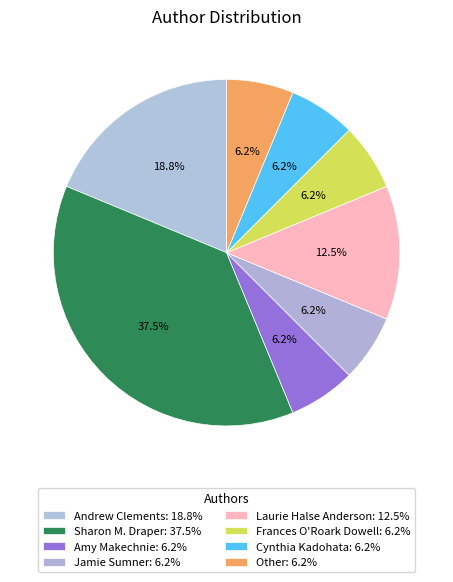

What is the total percentage of Amy Makechnie and Frances O'Roark Dowell?

12.5%